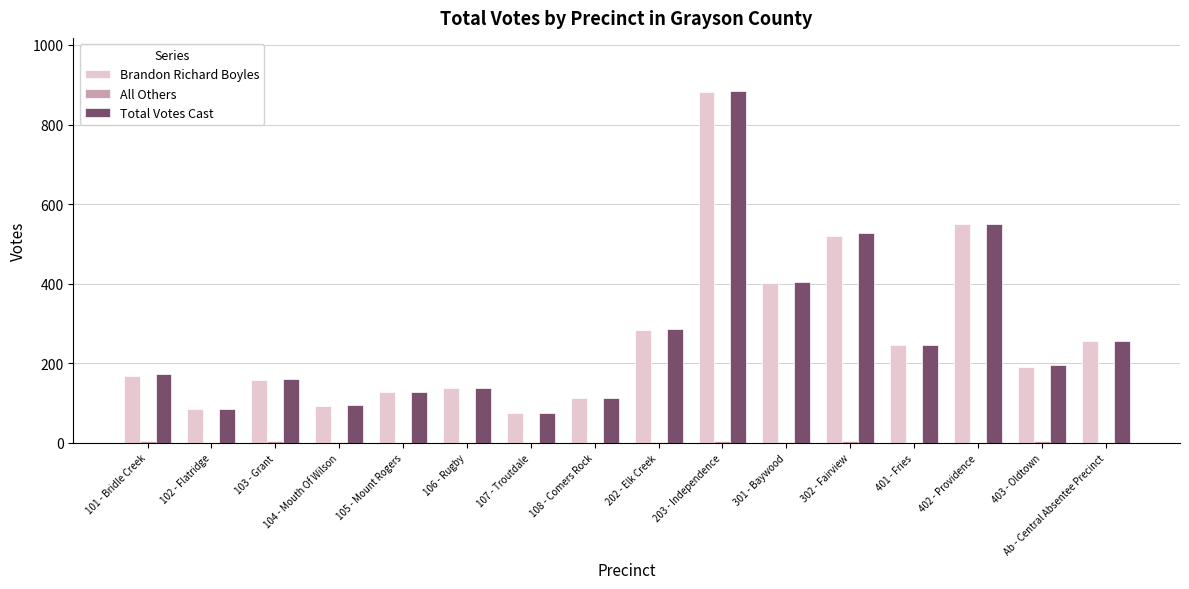

Are the bars grouped side by side (vs. stacked)?

Yes